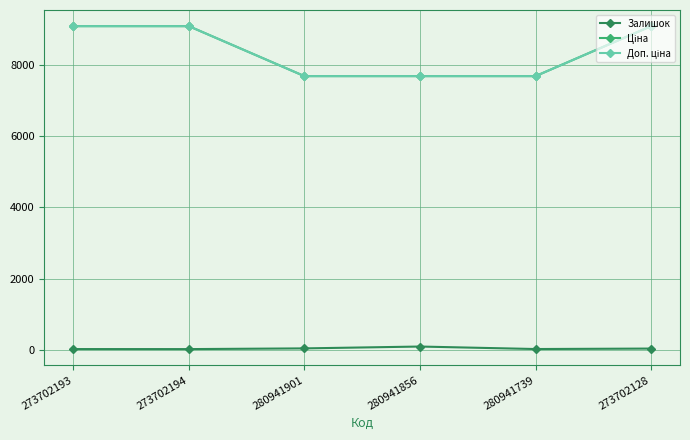

Which series has the largest range (max minus min)?

Ціна